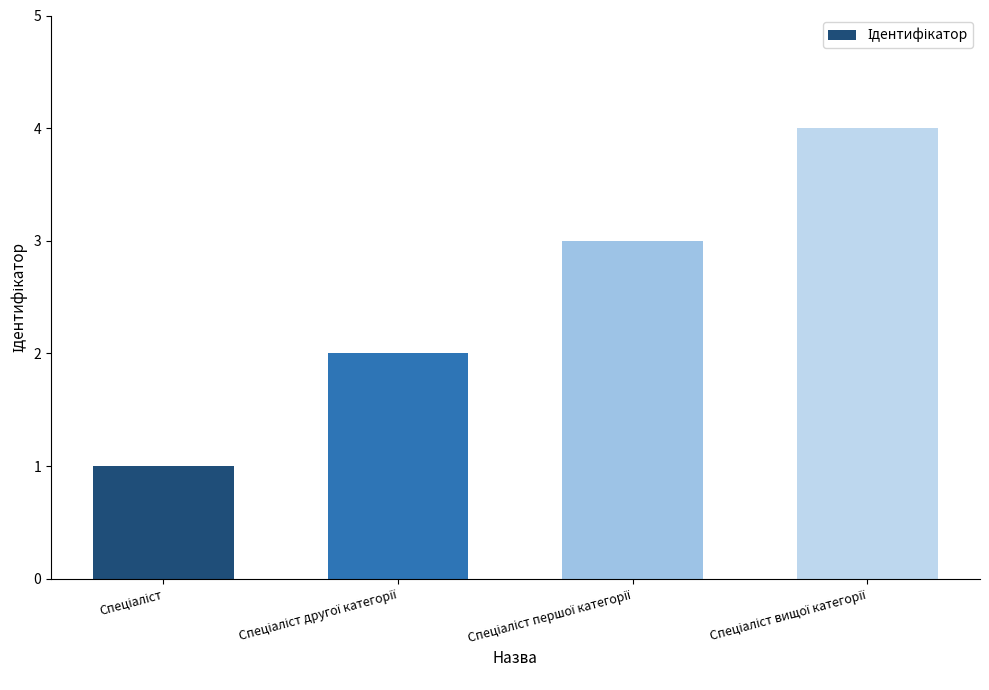

What is the difference between the maximum and minimum values?

3